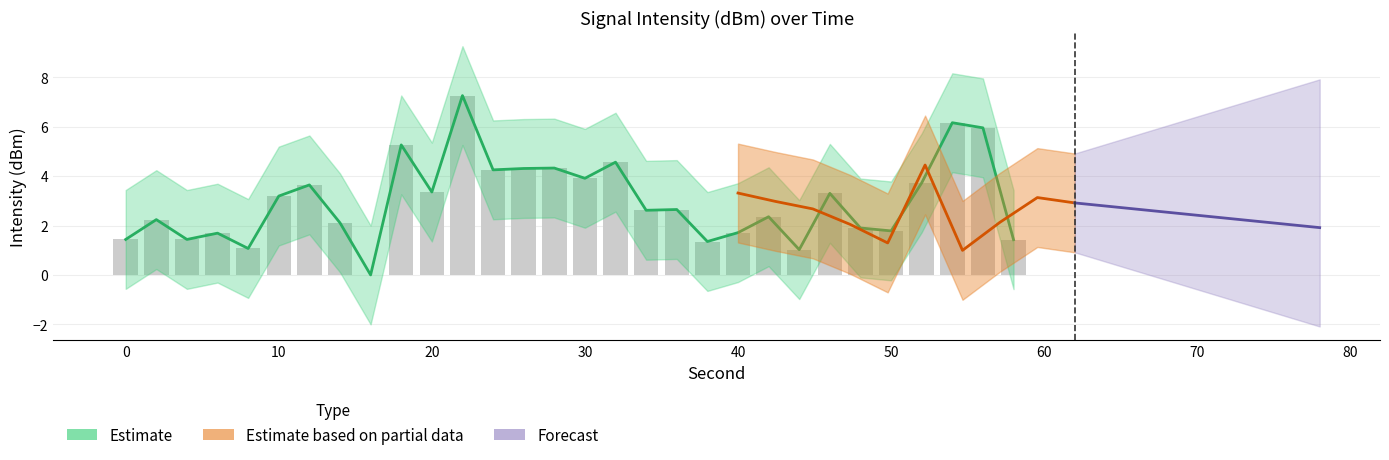

Is it true that intensity_upper equals 1.4 at 38?

True